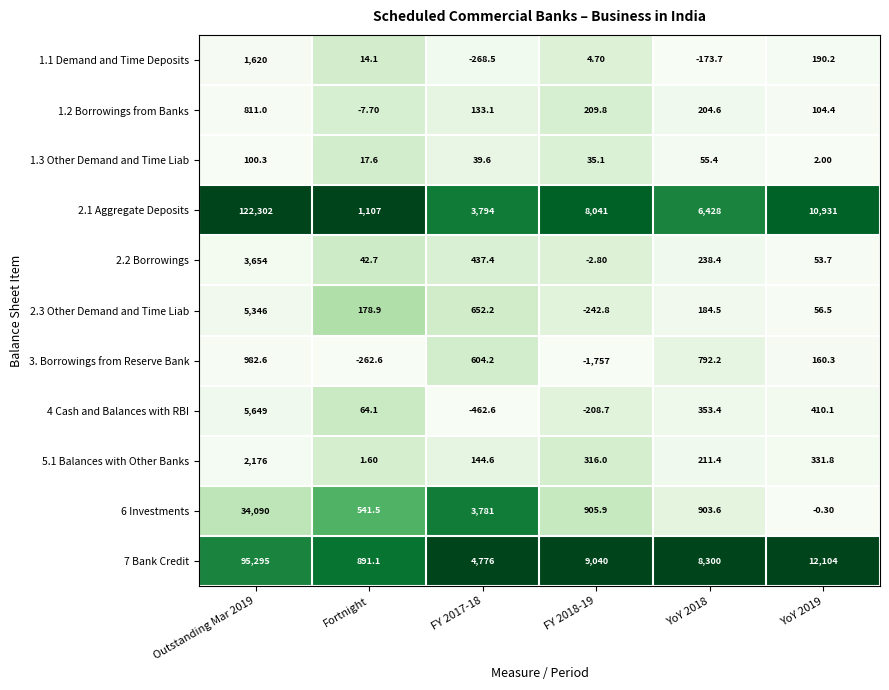

At which category is the sum across all series the highest?

Outstanding Mar 2019